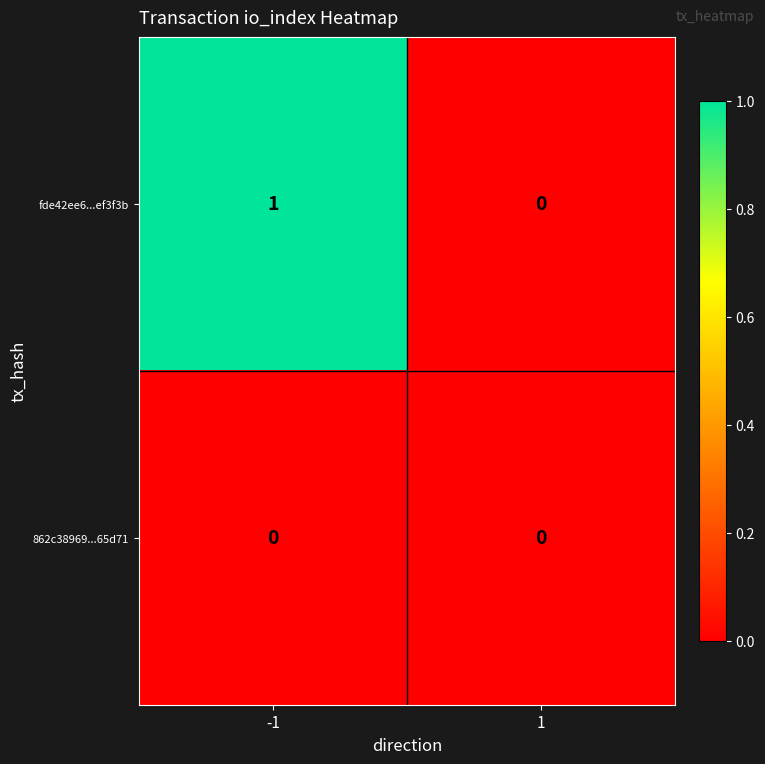

At -1, list the series in order from smallest to largest.

862c38969...65d71, fde42ee6...ef3f3b